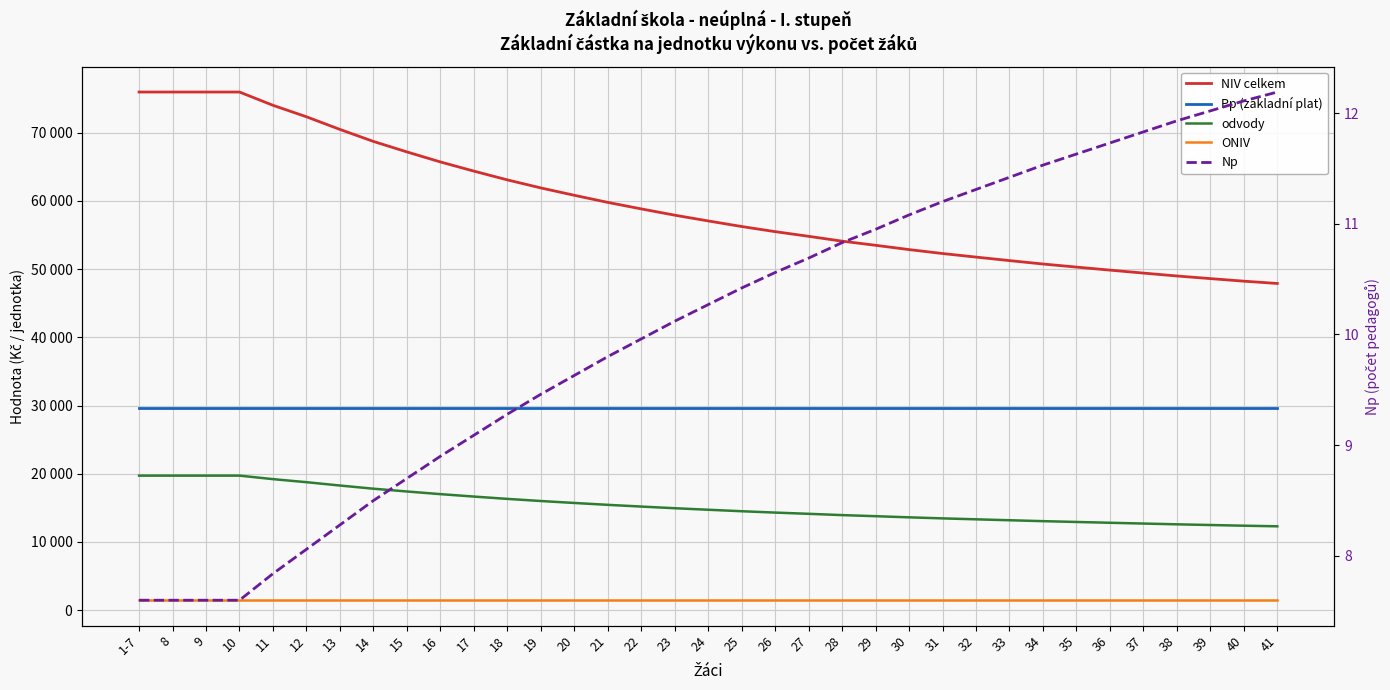

True or false: ONIV and NIV celkem intersect in this chart.

False